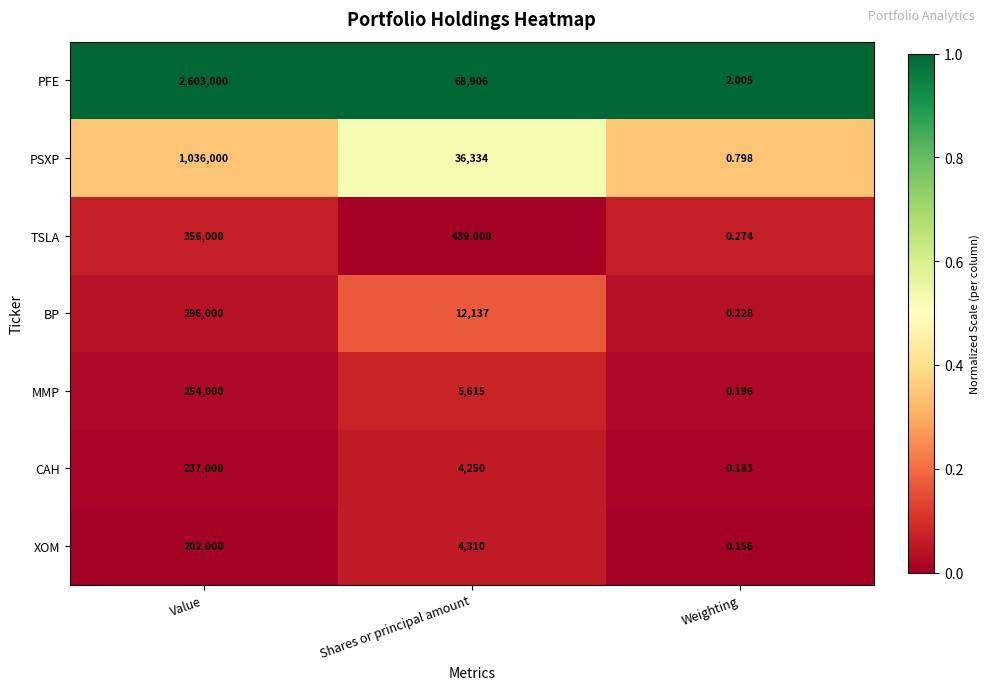

What is the total value across all series at Weighting?

3.8